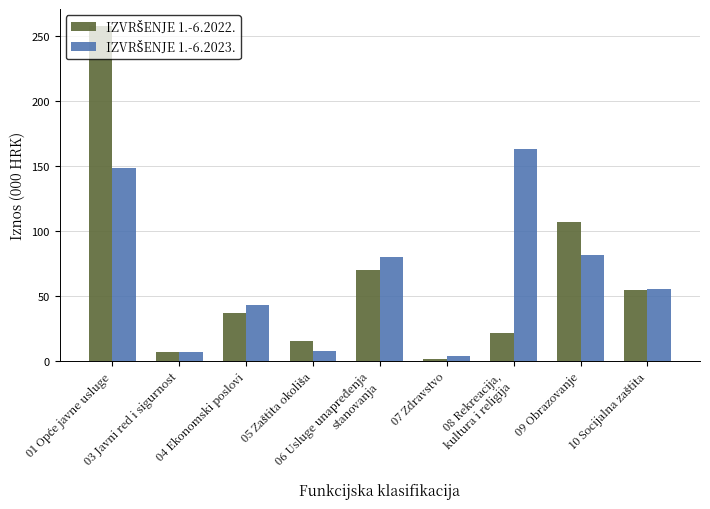

What is the maximum value shown in the chart?

258.1